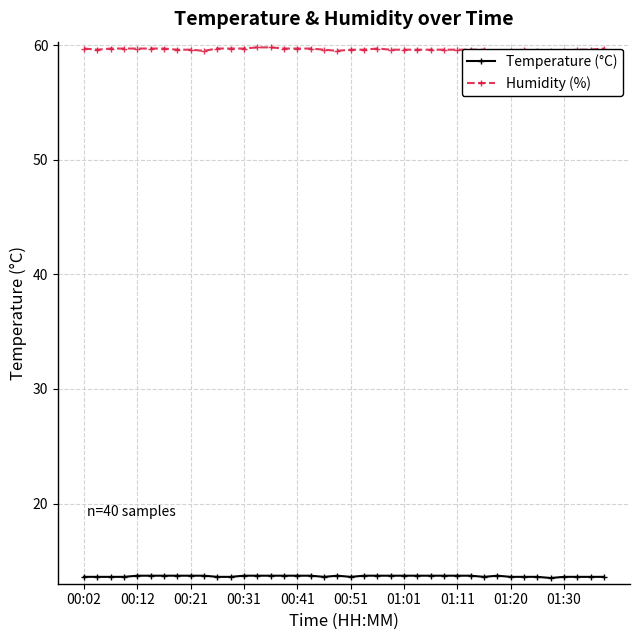

What is the minimum value for Temperature (°C)?

13.5